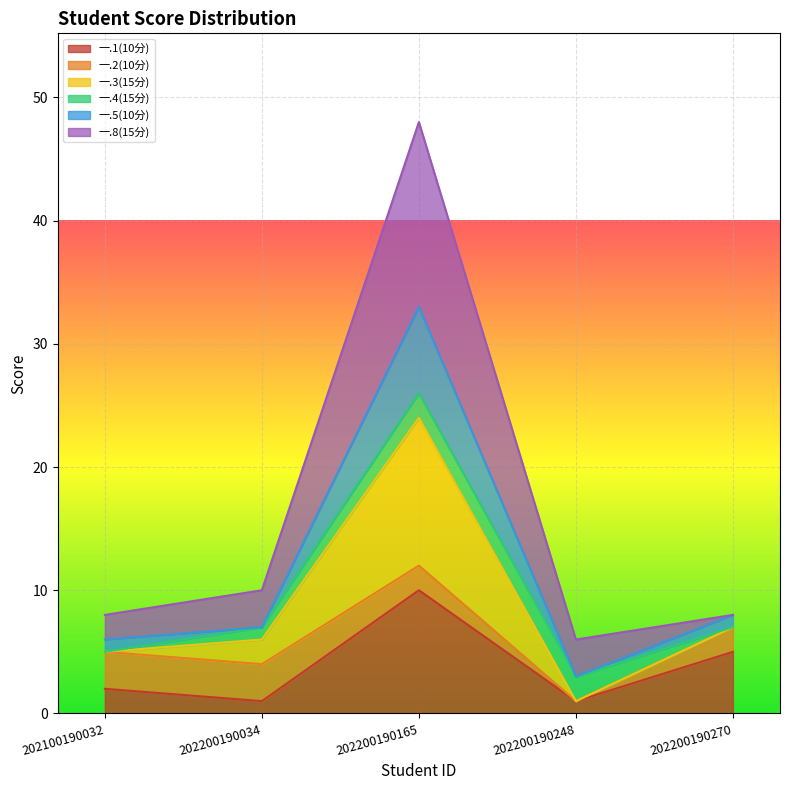

Rank the categories by 一.1(10分) value from highest to lowest.

202200190165, 202200190270, 202100190032, 202200190034, 202200190248